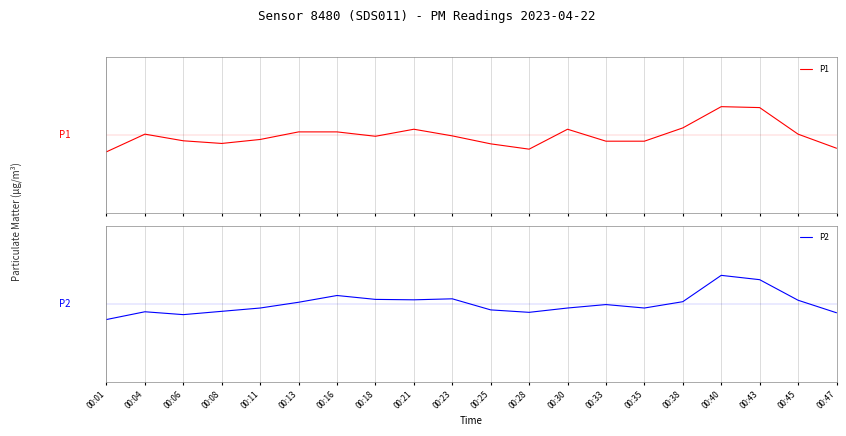

At which label is P1 closest to 0?

00:23